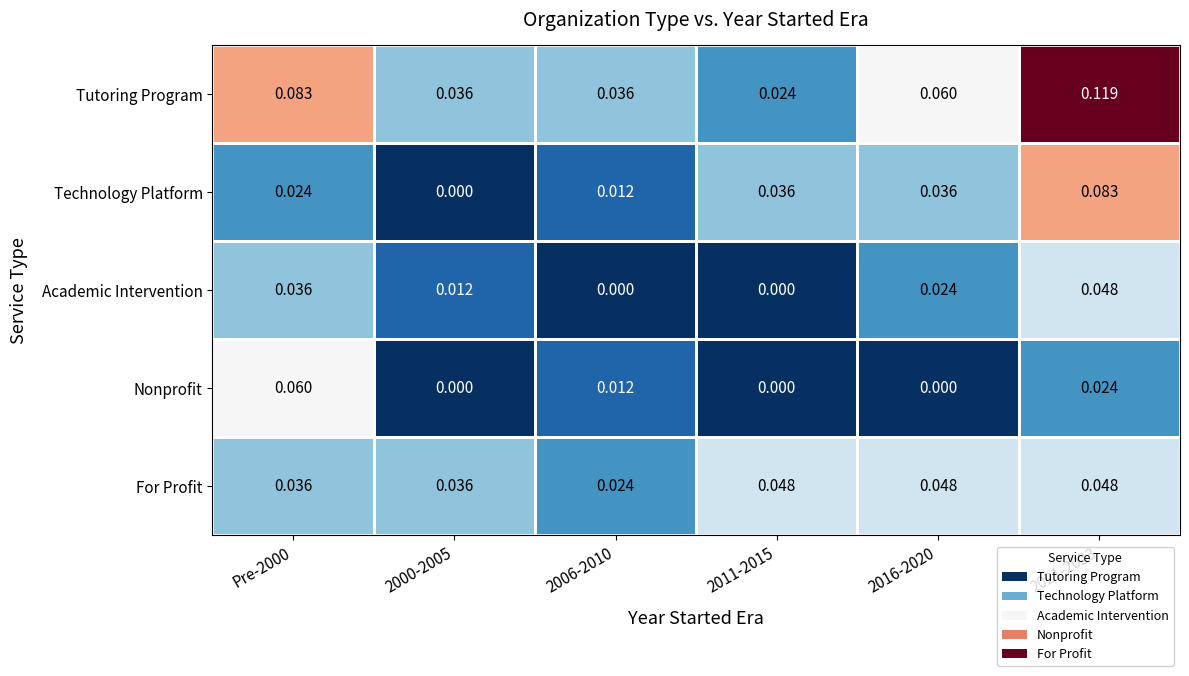

Which series has the largest total across all categories?

Tutoring Program